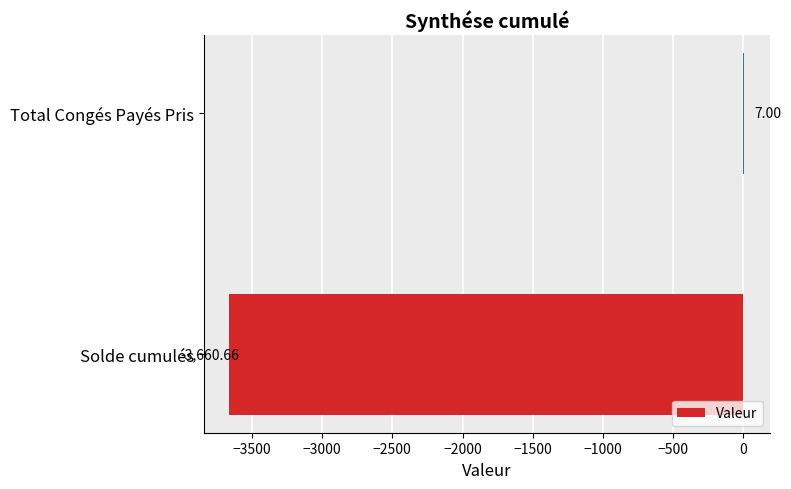

How many categories are shown in the chart?

2